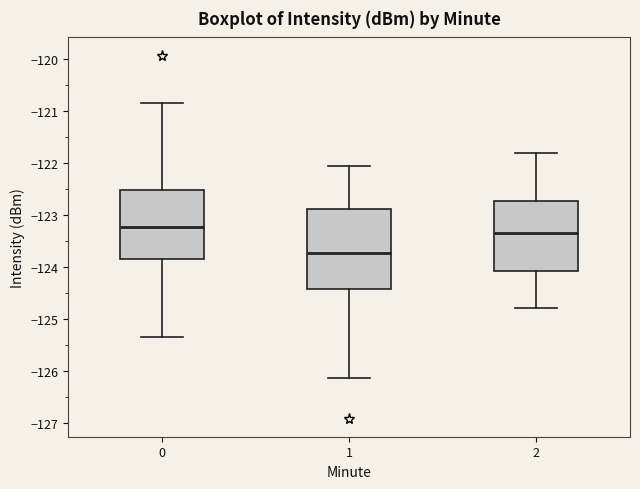

Which box has the lowest median line?

1